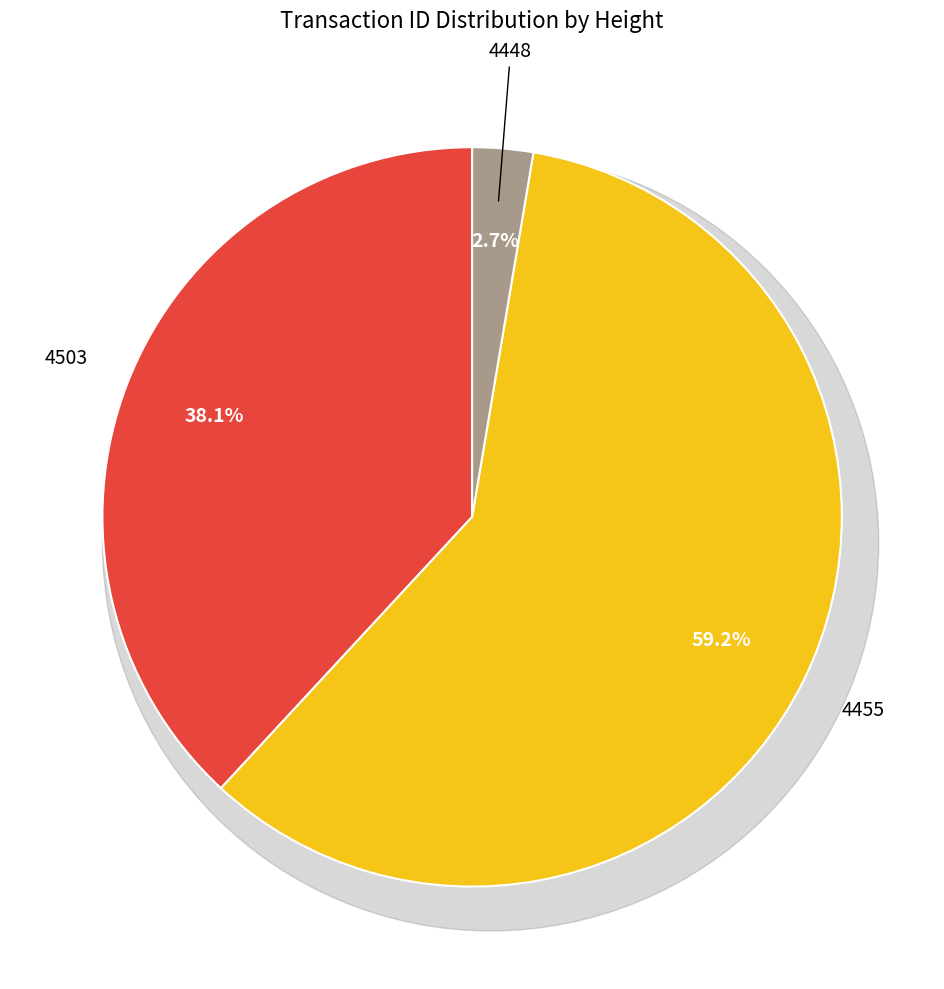

The 4455 slice represents 50% of the pie. True or false?

False